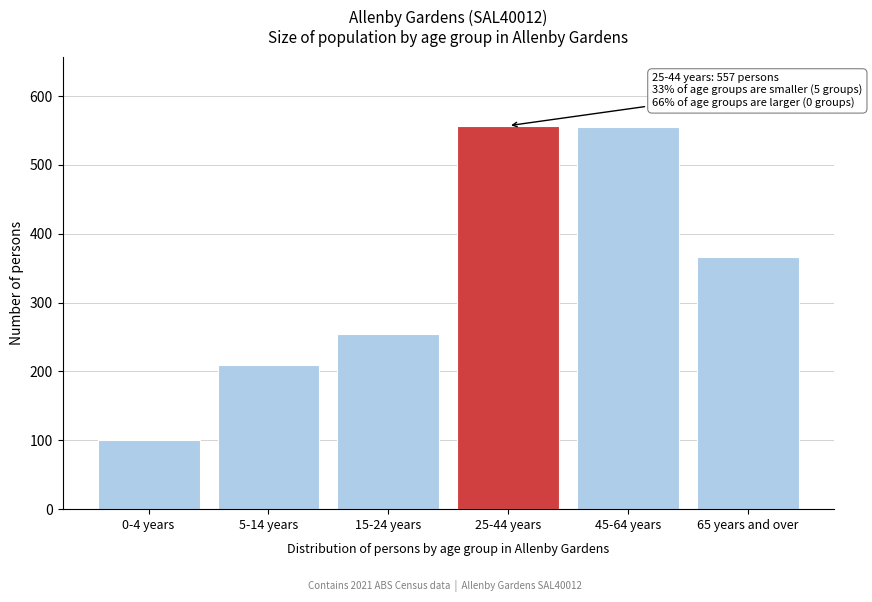

What is the difference between the values at 45-64 years and 65 years and over?

189